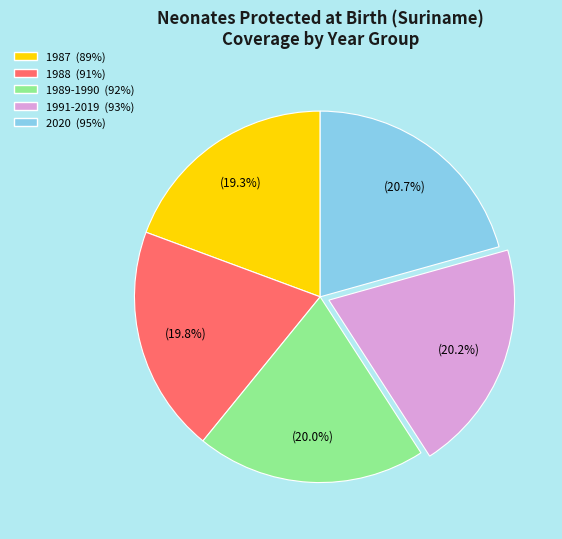

What percentage is NOT represented by 1991-2019 (93%)?

79.8%